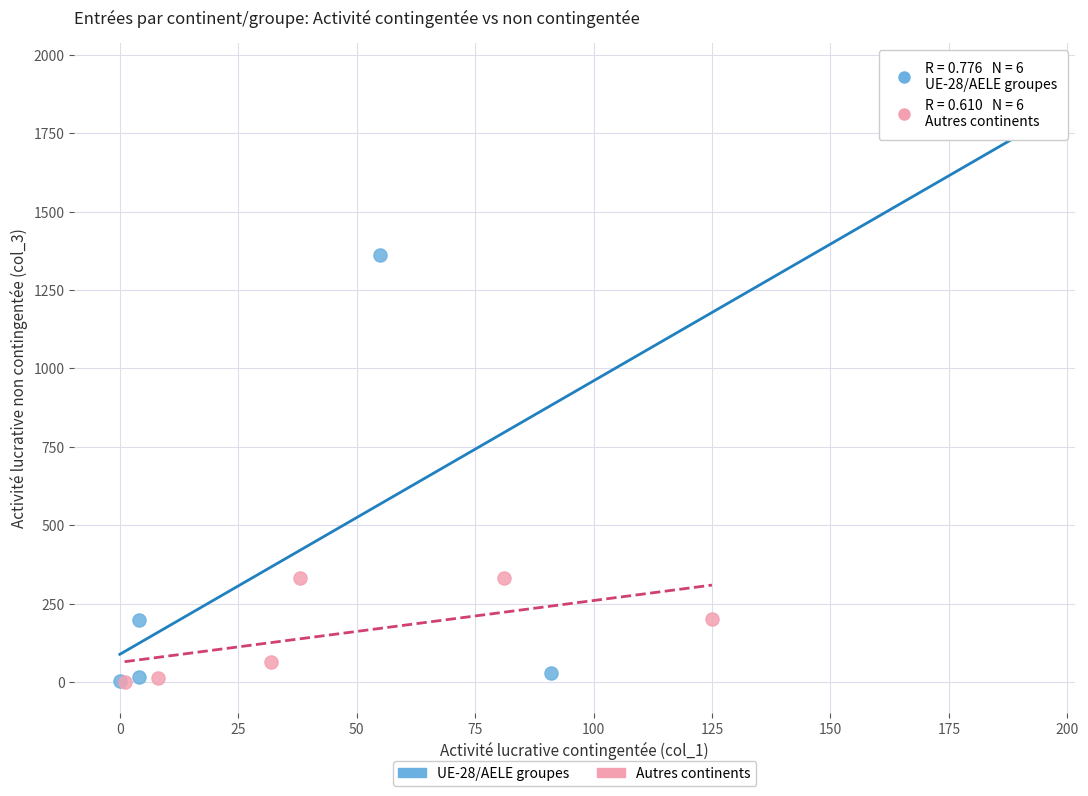

Which series contains the highest Y value?

UE-28/AELE groupes